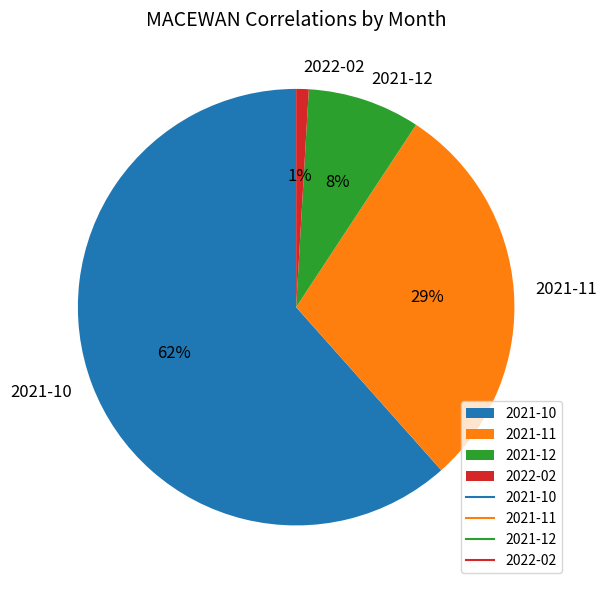

The 2022-02 slice represents 1% of the pie. True or false?

True